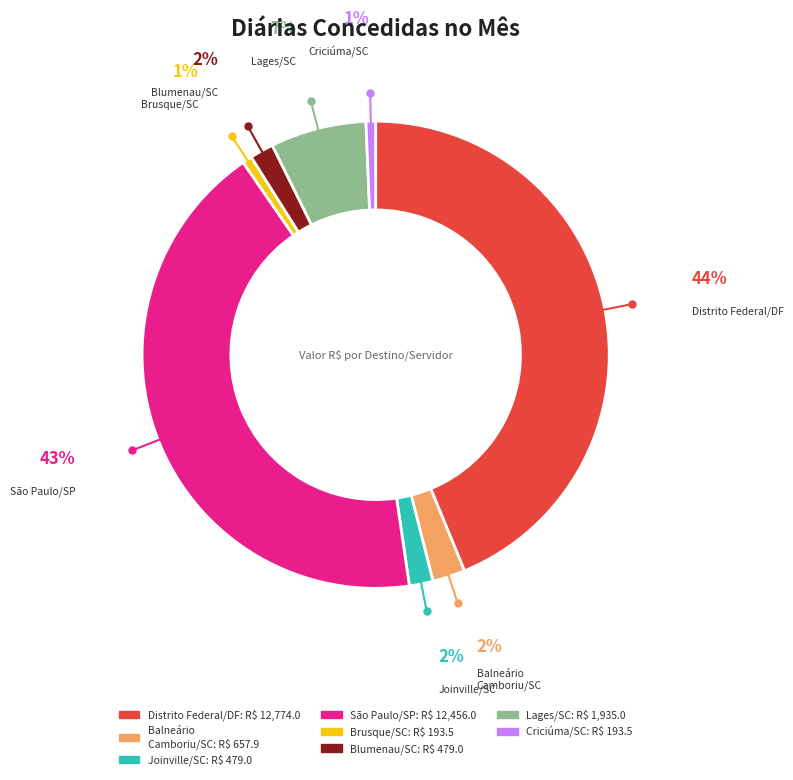

Is there any slice that represents more than half of the pie?

No